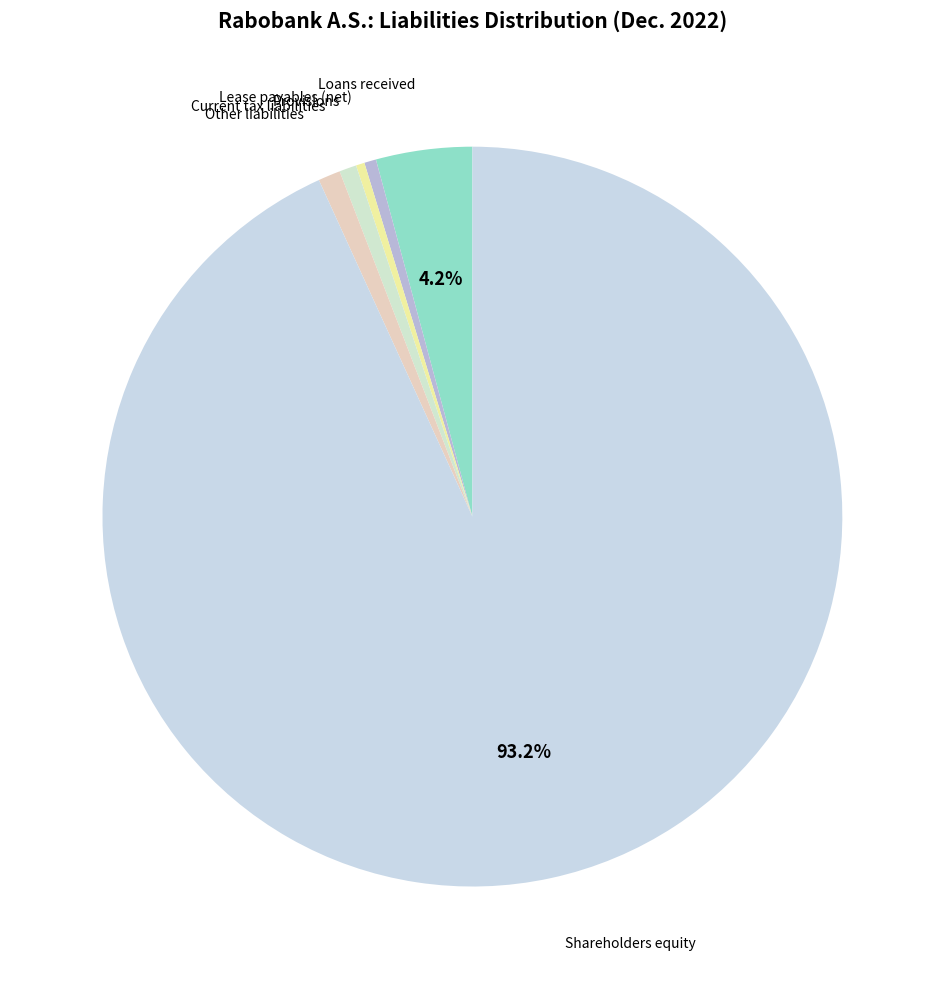

How many segments does this pie chart have?

6